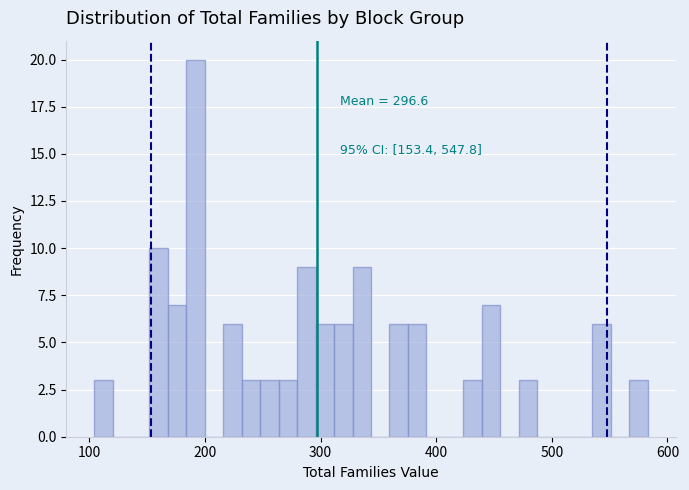

Read against the x-axis, roughly where is the centre of the tallest bar?

190